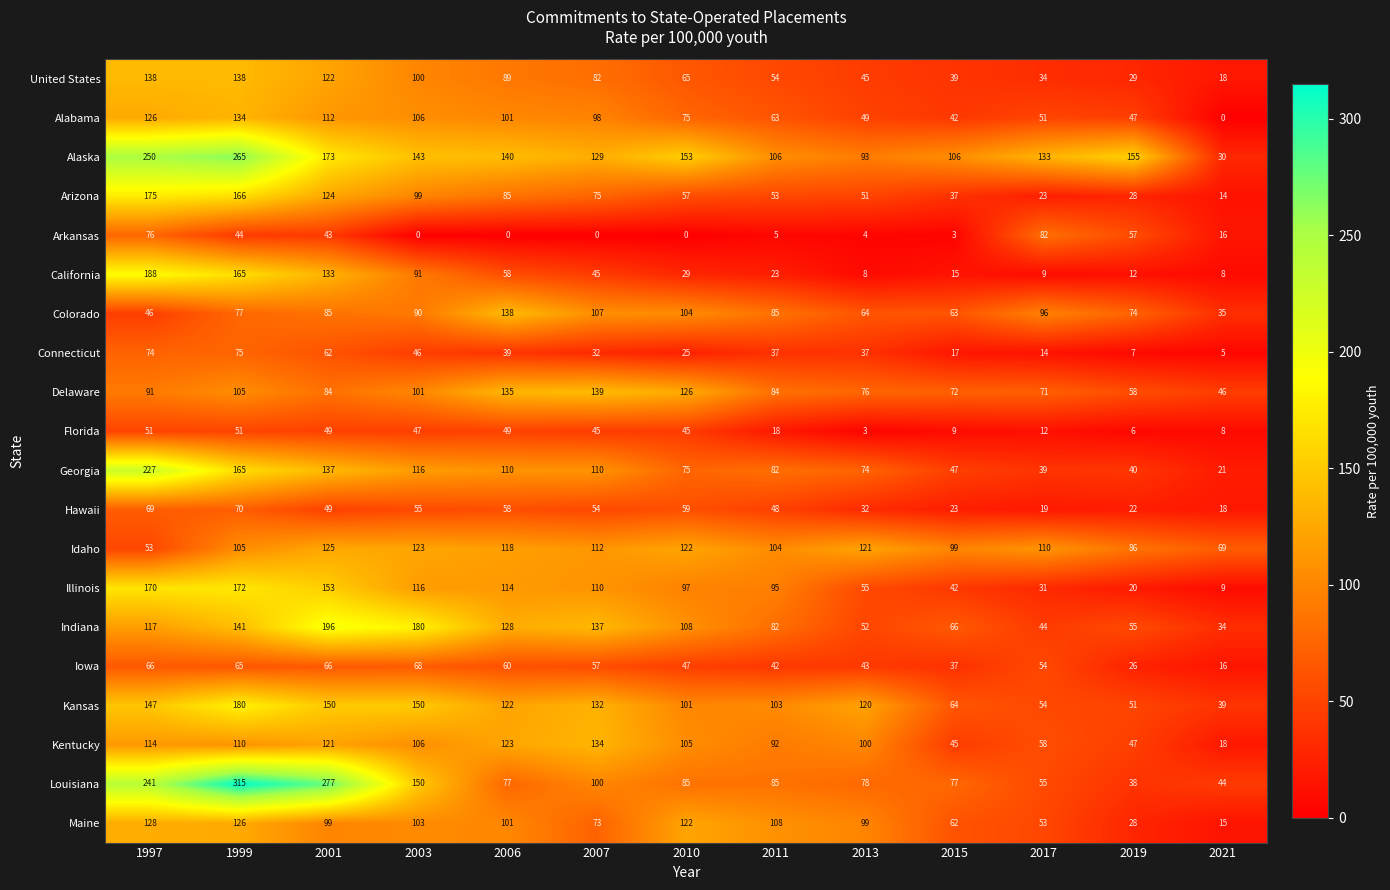

Which series has the widest spread of values?

Louisiana